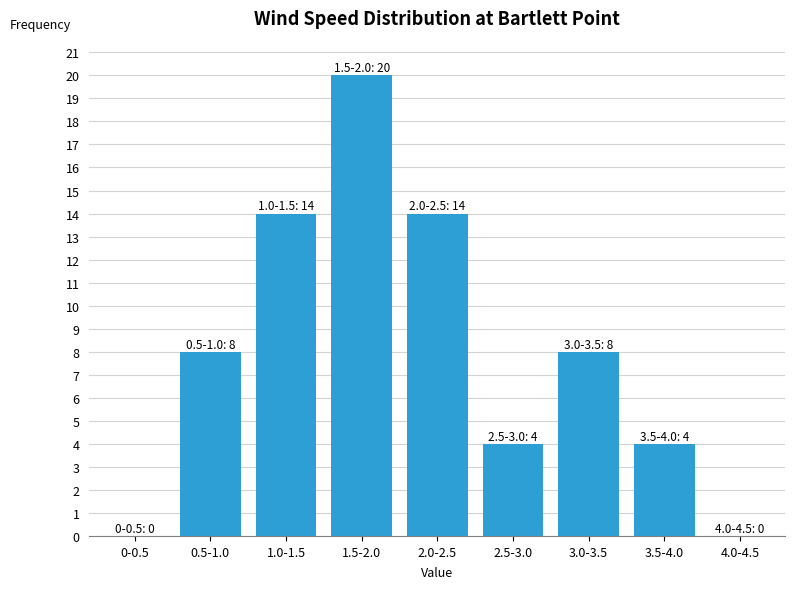

Reading left to right, what are all the values shown in this chart?

0-0.5=0	0.5-1.0=8	1.0-1.5=14	1.5-2.0=20	2.0-2.5=14	2.5-3.0=4	3.0-3.5=8	3.5-4.0=4	4.0-4.5=0